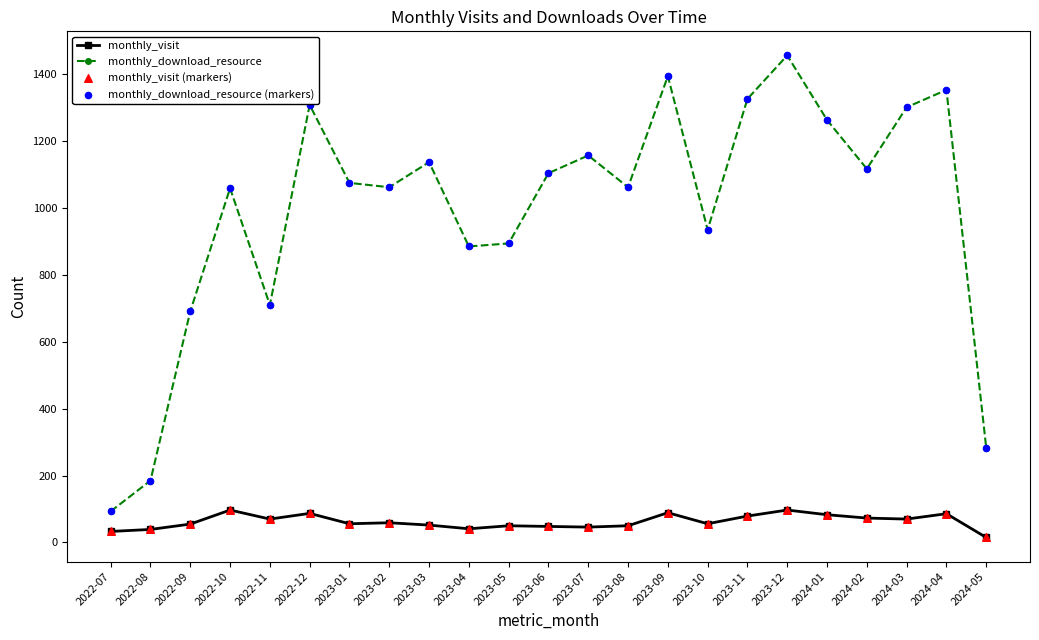

What is the total value across all series at 2023-07?

1203